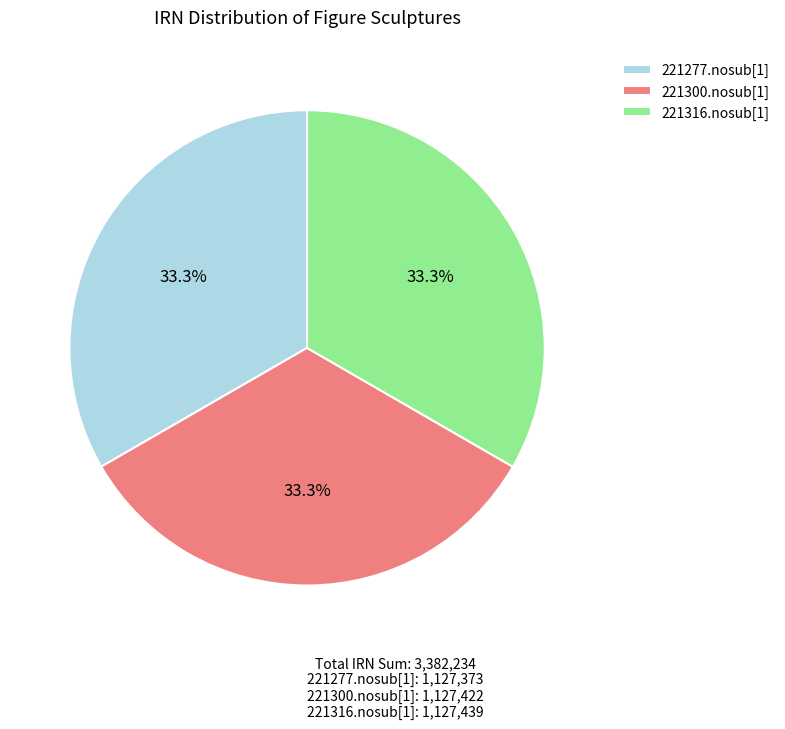

Approximately how many times larger is the value at 221300.nosub[1] compared to 221277.nosub[1]?

1.0